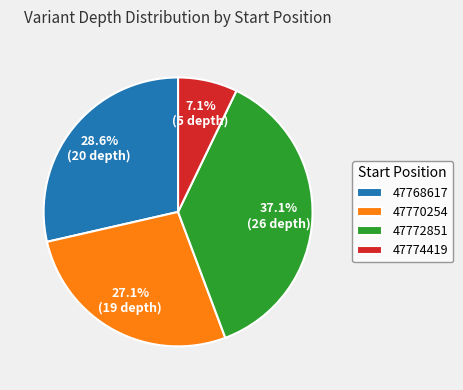

Does any single category account for the majority?

No